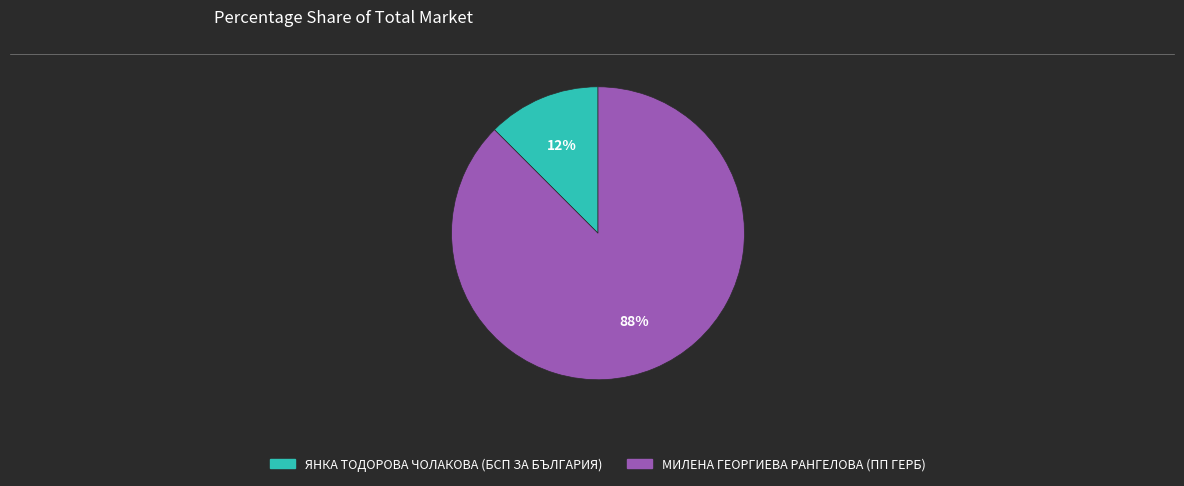

Combined, do МИЛЕНА ГЕОРГИЕВА РАНГЕЛОВА (ПП ГЕРБ) and ЯНКА ТОДОРОВА ЧОЛАКОВА (БСП ЗА БЪЛГАРИЯ) account for over 50%?

Yes